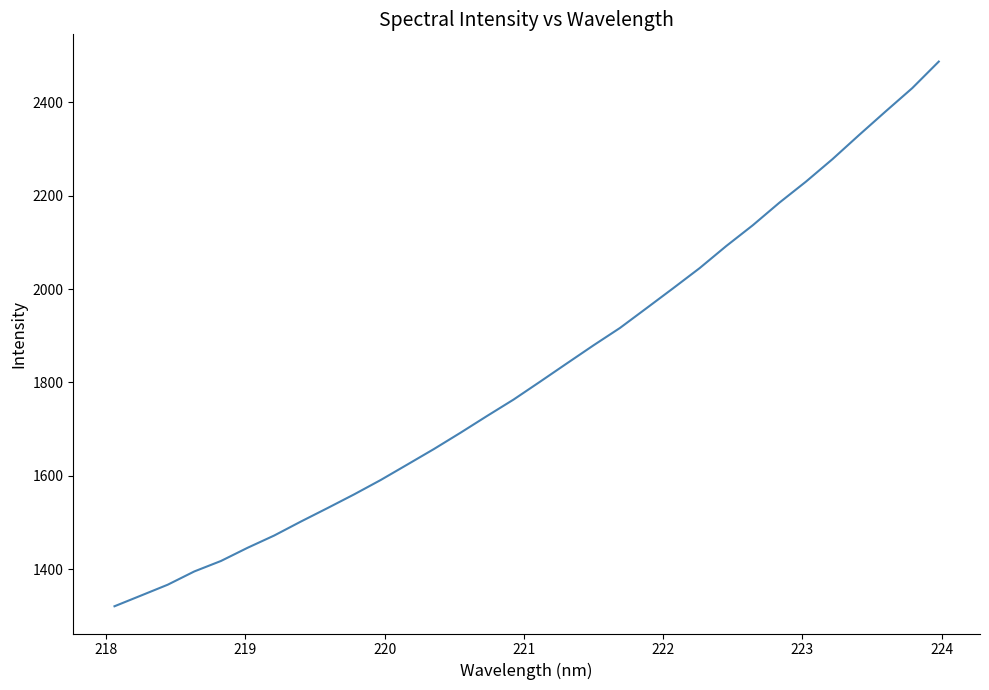

What is the difference between the maximum and minimum values?

1167.1